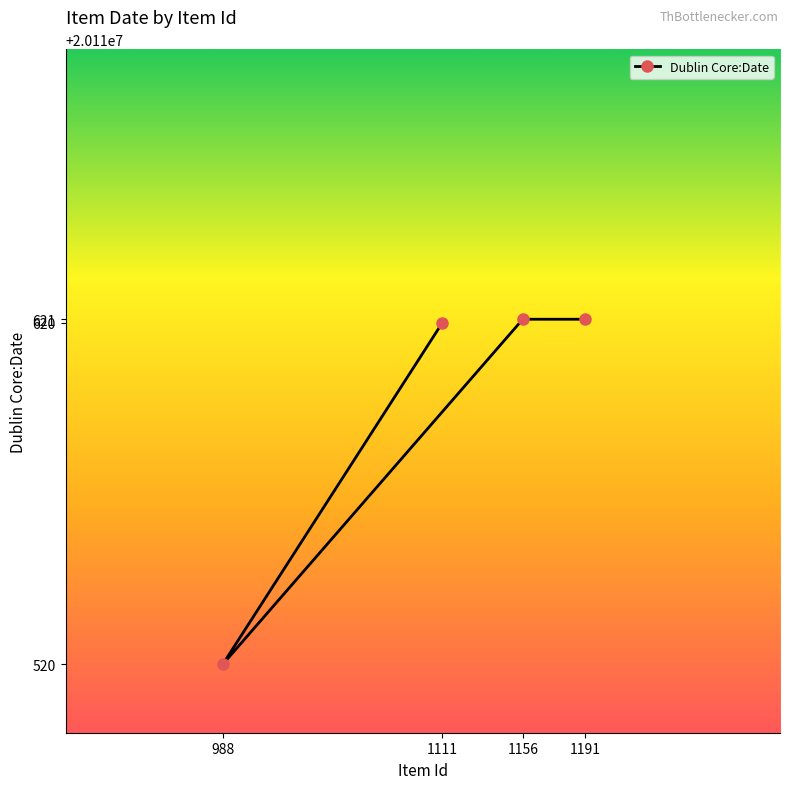

What is the maximum value shown in the chart?

20110621